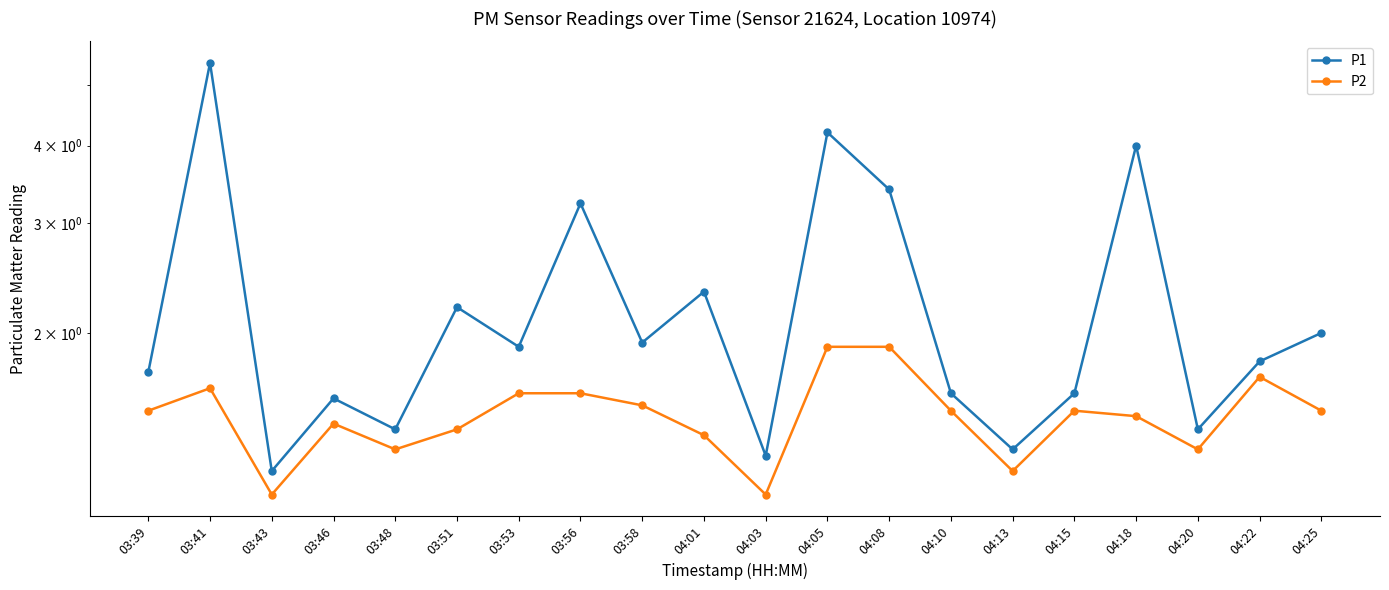

Reading right to left, extract all data points from this chart.

P1: 04:25=2.0	04:22=1.8	04:20=1.4	04:18=4.0	04:15=1.6	04:13=1.3	04:10=1.6	04:08=3.4	04:05=4.2	04:03=1.3	04:01=2.3	03:58=1.9	03:56=3.2	03:53=1.9	03:51=2.2	03:48=1.4	03:46=1.6	03:43=1.2	03:41=5.4	03:39=1.7
P2: 04:25=1.5	04:22=1.7	04:20=1.3	04:18=1.5	04:15=1.5	04:13=1.2	04:10=1.5	04:08=1.9	04:05=1.9	04:03=1.1	04:01=1.4	03:58=1.5	03:56=1.6	03:53=1.6	03:51=1.4	03:48=1.3	03:46=1.4	03:43=1.1	03:41=1.6	03:39=1.5